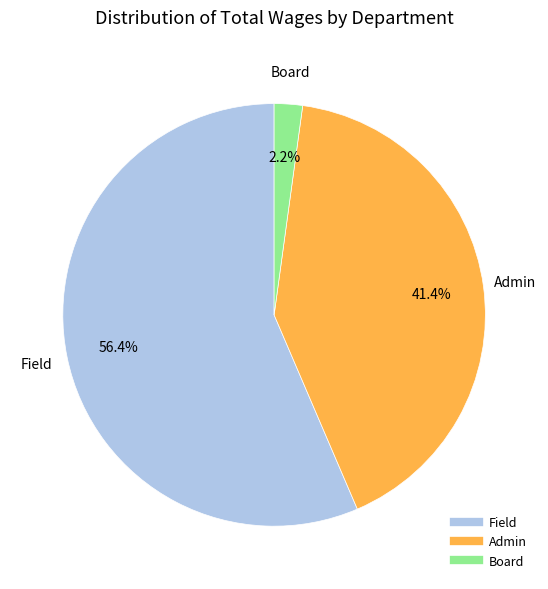

What is the majority slice?

Field